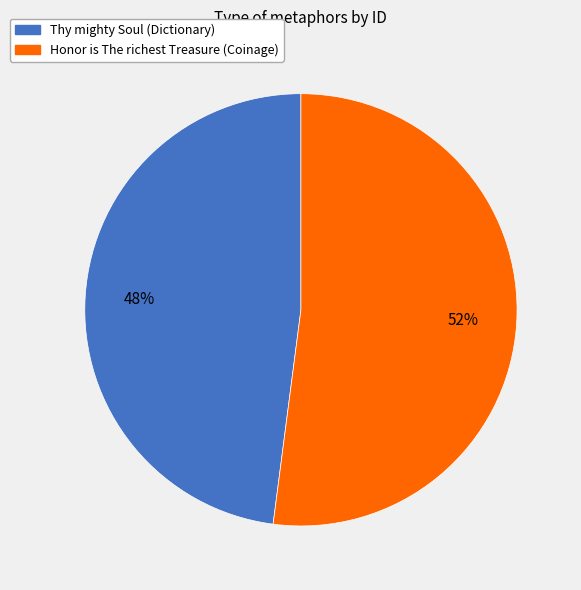

What is the majority slice?

Honor is The richest Treasure (Coinage)